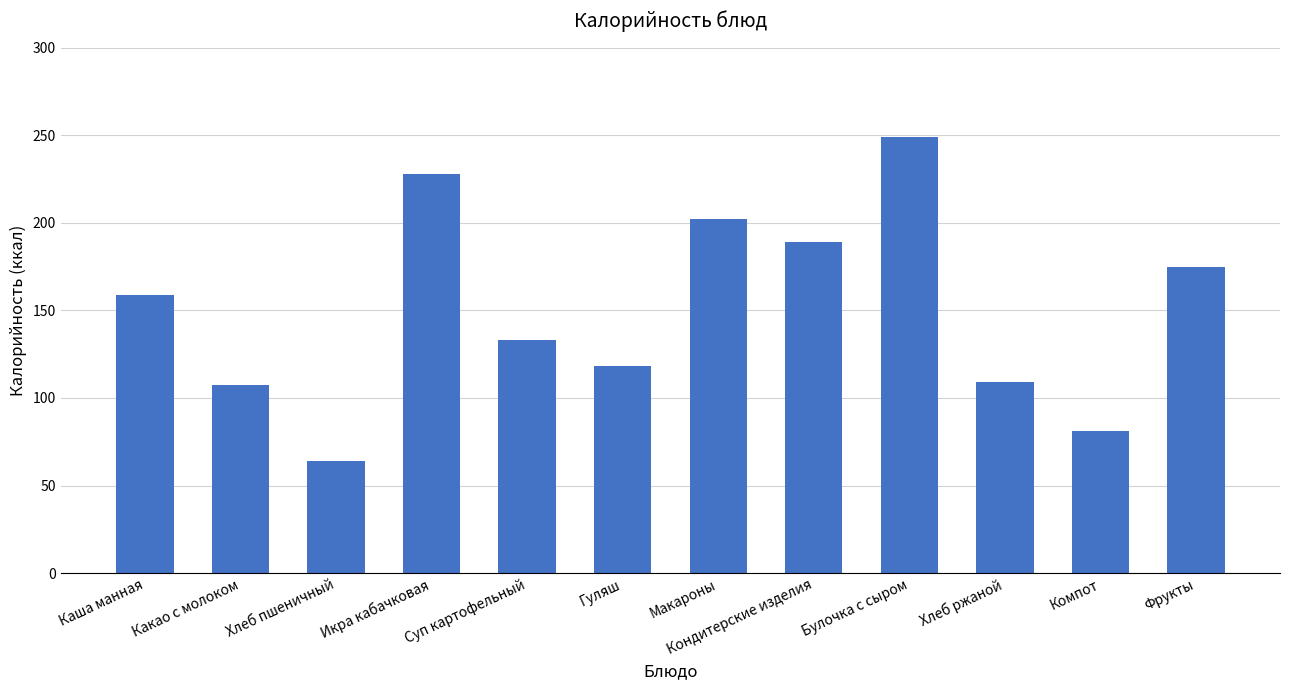

Are the bars grouped side by side (vs. stacked)?

No